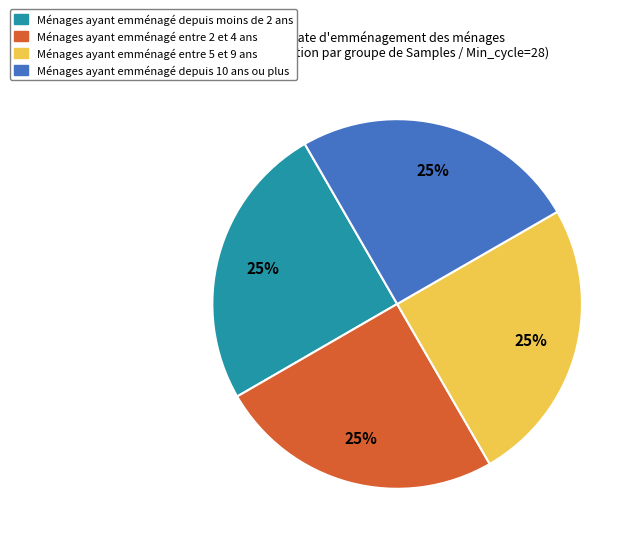

True or false: Ménages ayant emménagé entre 5 et 9 ans accounts for 25% of the total.

True